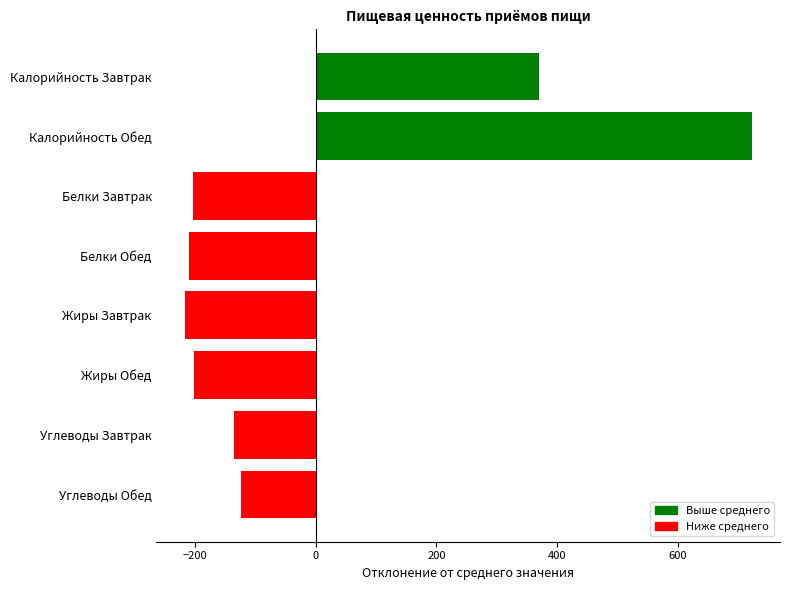

What is the label of the 2nd bar from the top?

Калорийность Обед